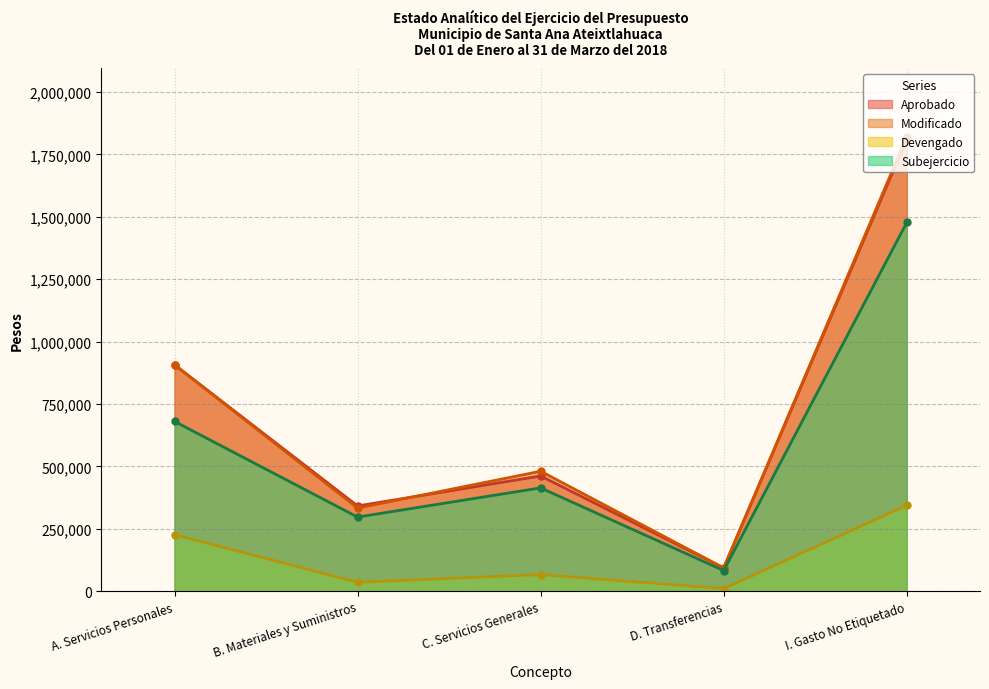

Which series has the widest spread of values?

Modificado